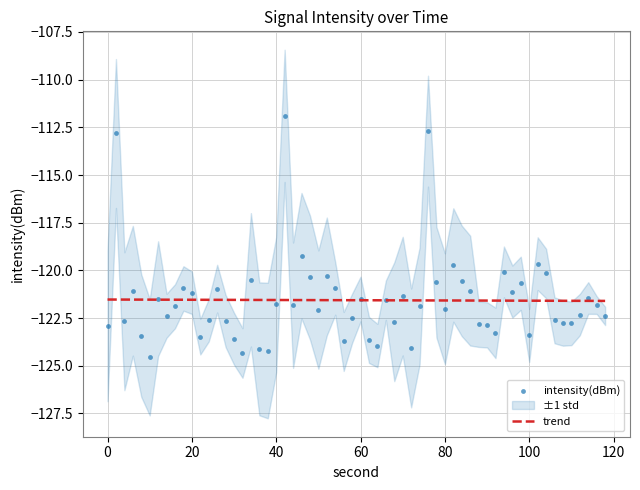

True or false: trend has a value of -194.2 at 0.

False